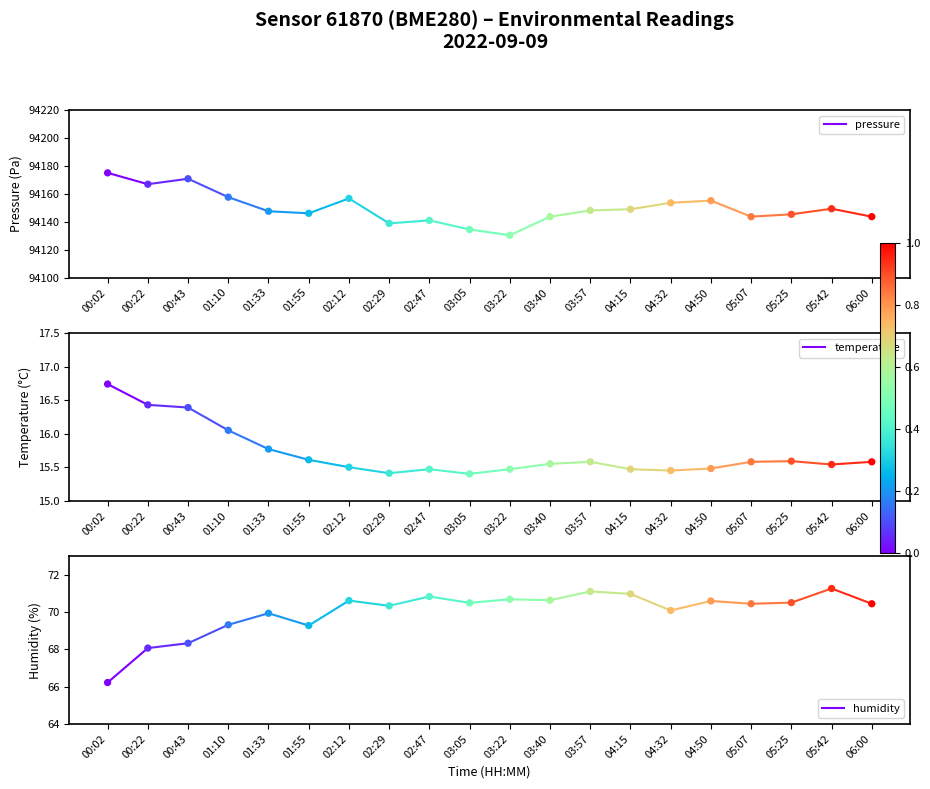

At how many categories does at least one series exceed 83975?

2